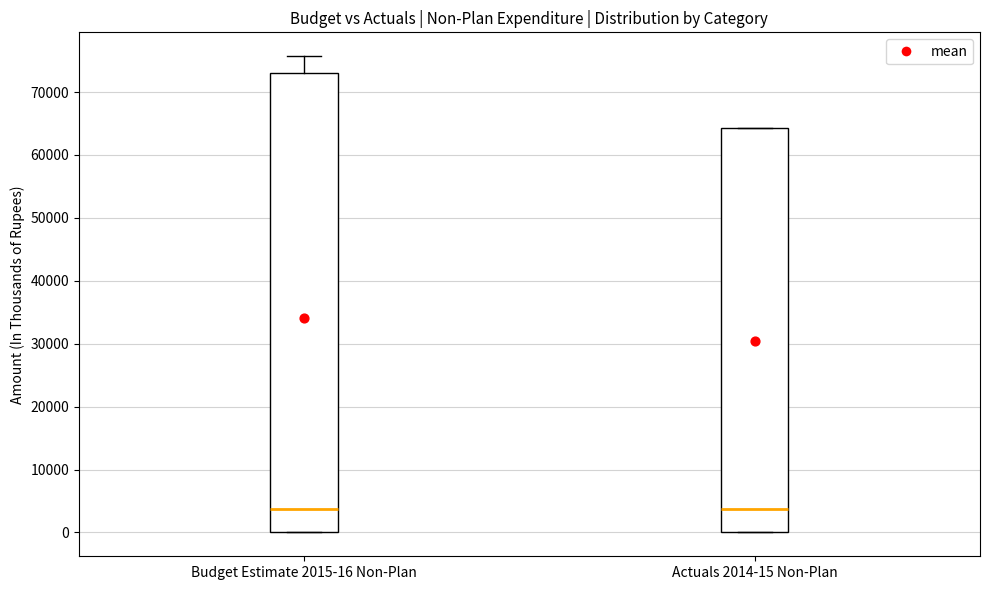

Comparing the boxes themselves (not the whiskers), which one is the tallest?

Budget Estimate 2015-16 Non-Plan